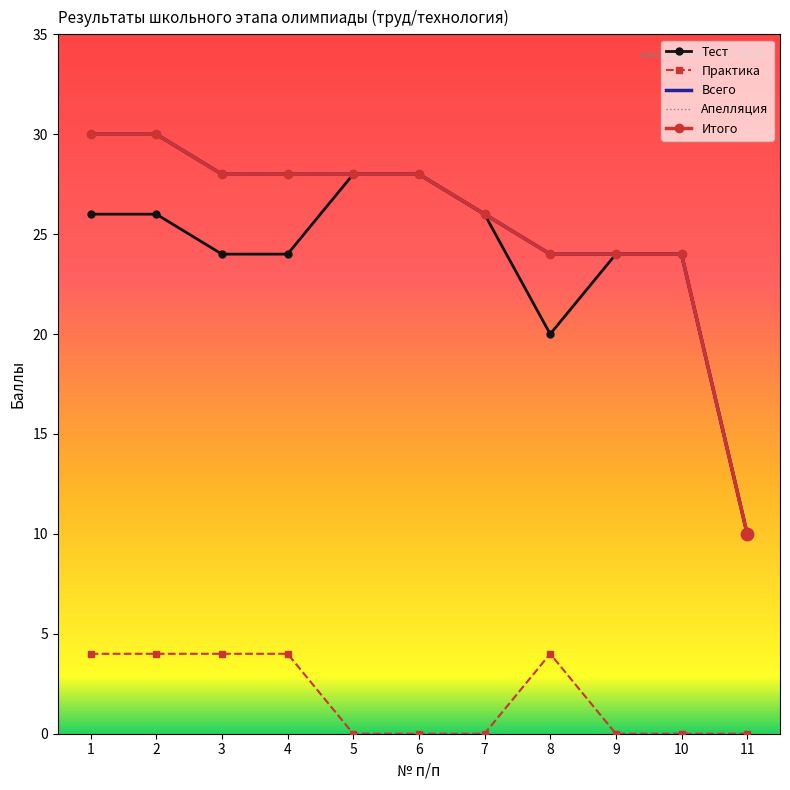

At which category is the sum across all series the highest?

1